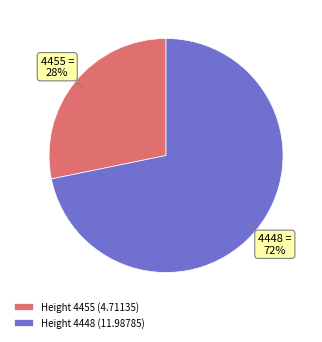

Count the number of slices in the pie.

2